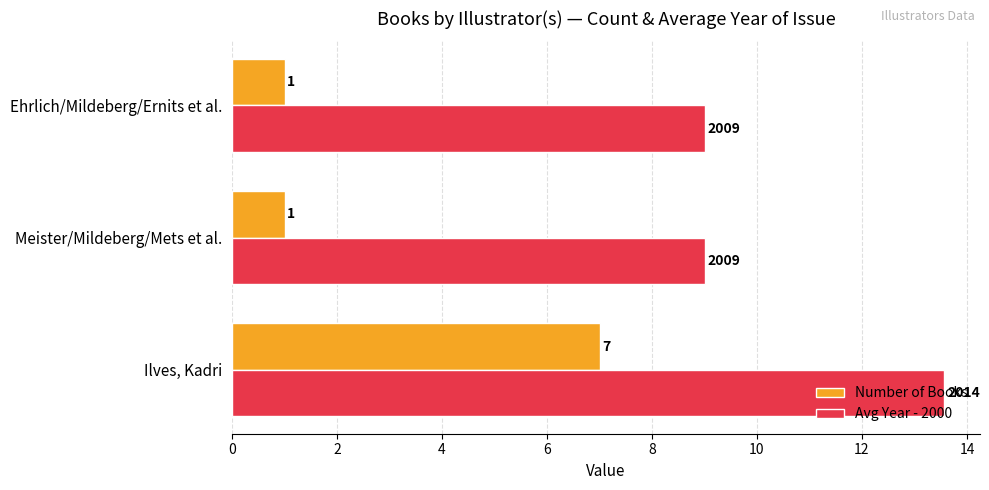

What is the average value of the Avg Year - 2000 series?

10.5